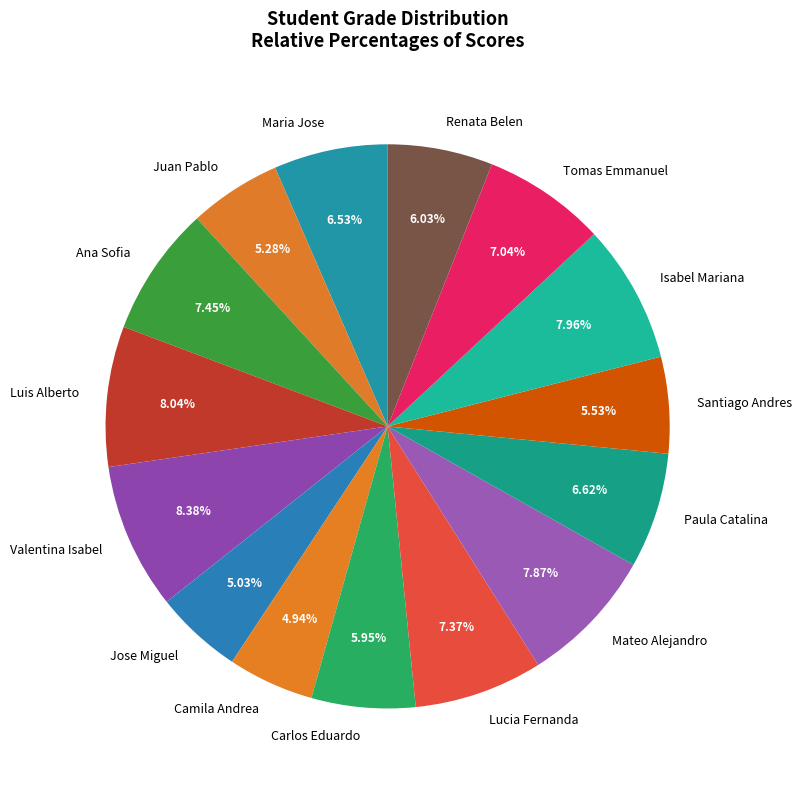

Is the sum of Tomas Emmanuel and Santiago Andres greater than half?

No